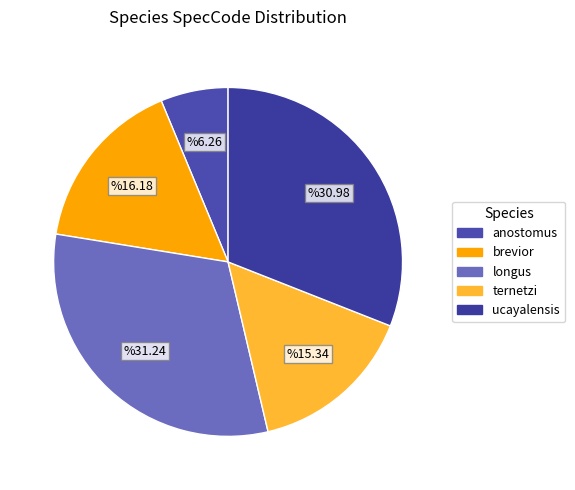

True or false: ternetzi accounts for 24% of the total.

False